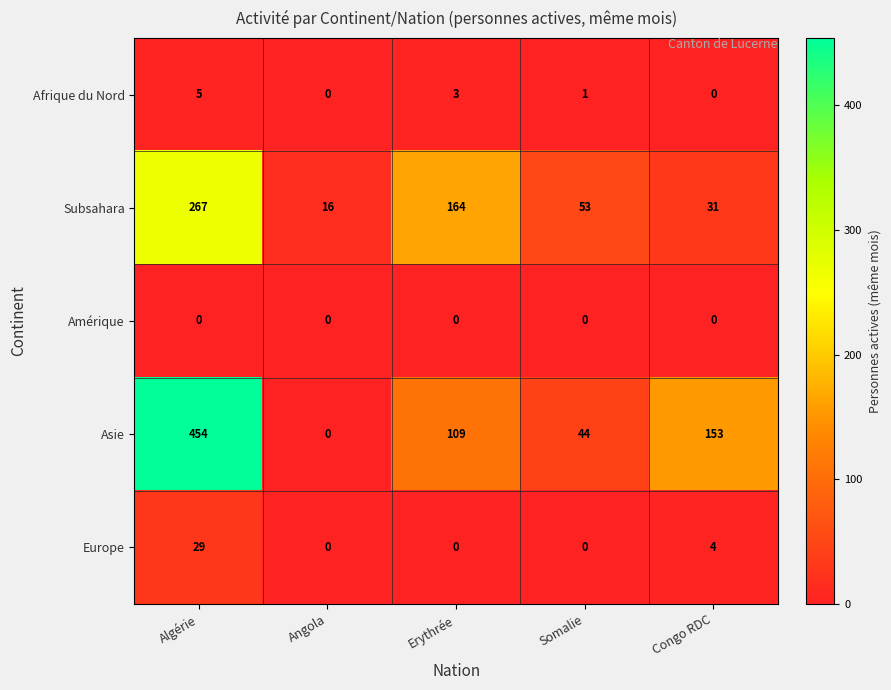

Which category has the highest value across all series?

Algérie